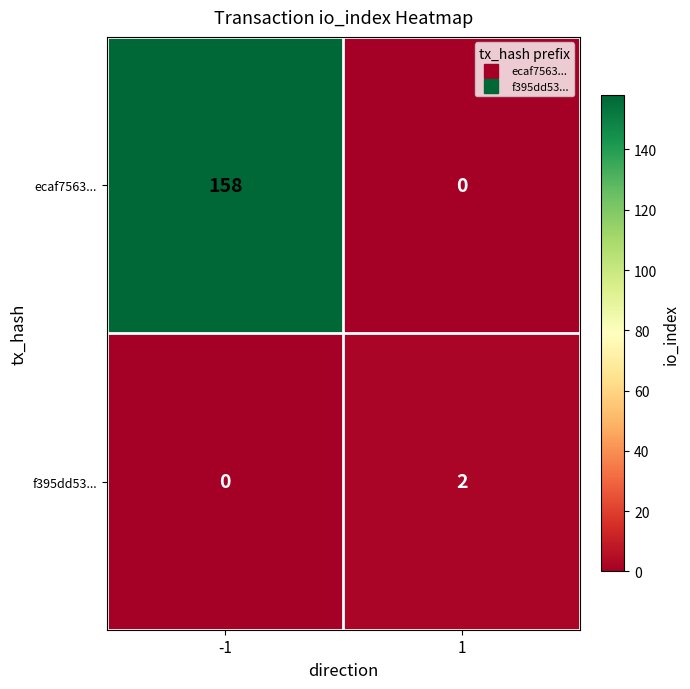

How many series are shown in this chart?

2